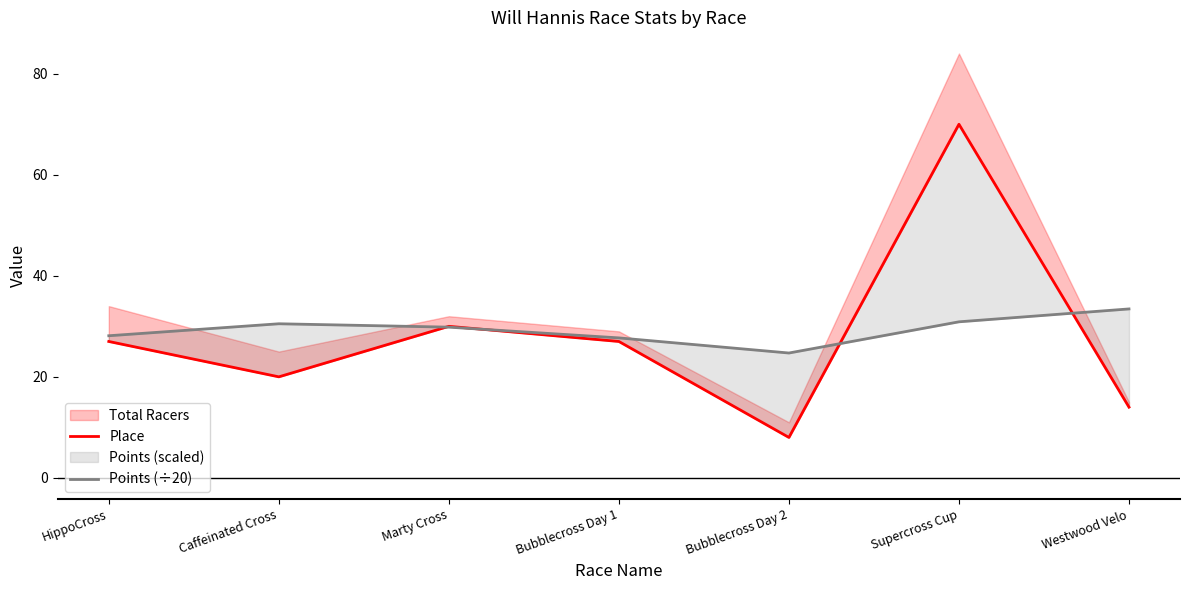

What position from the left is HippoCross?

1